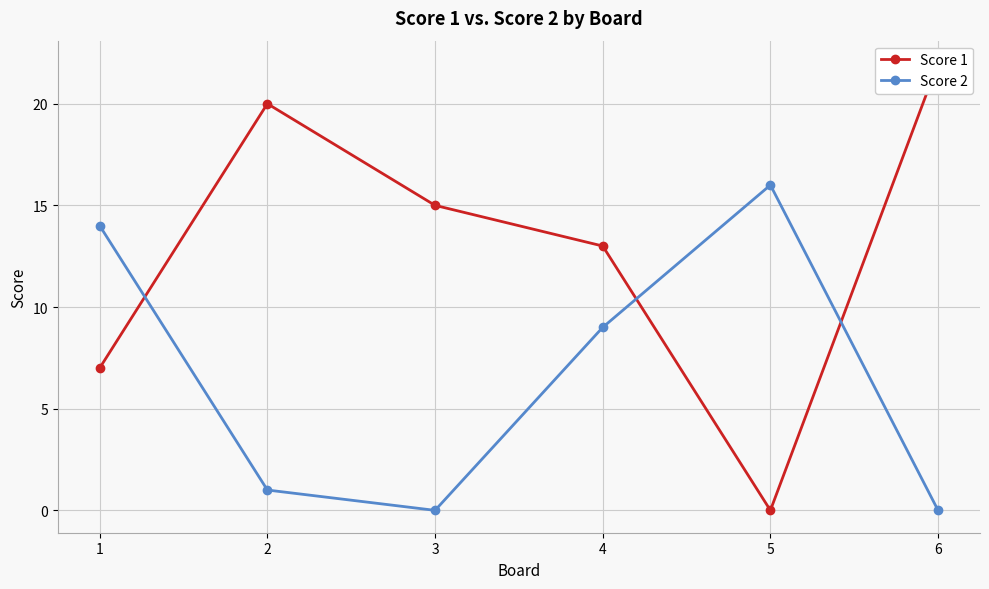

What is the difference between the maximum and minimum values in the Score 1 series?

22